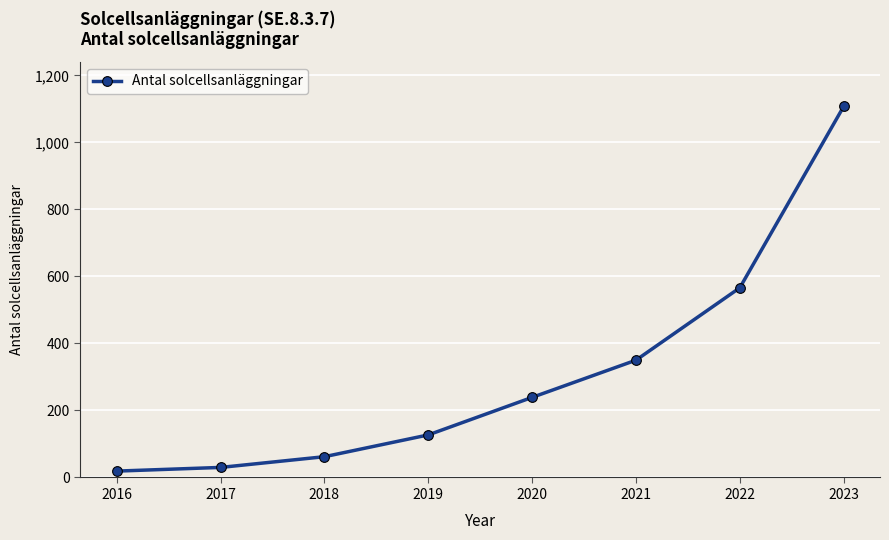

The value at 2022 is 311. True or false?

False